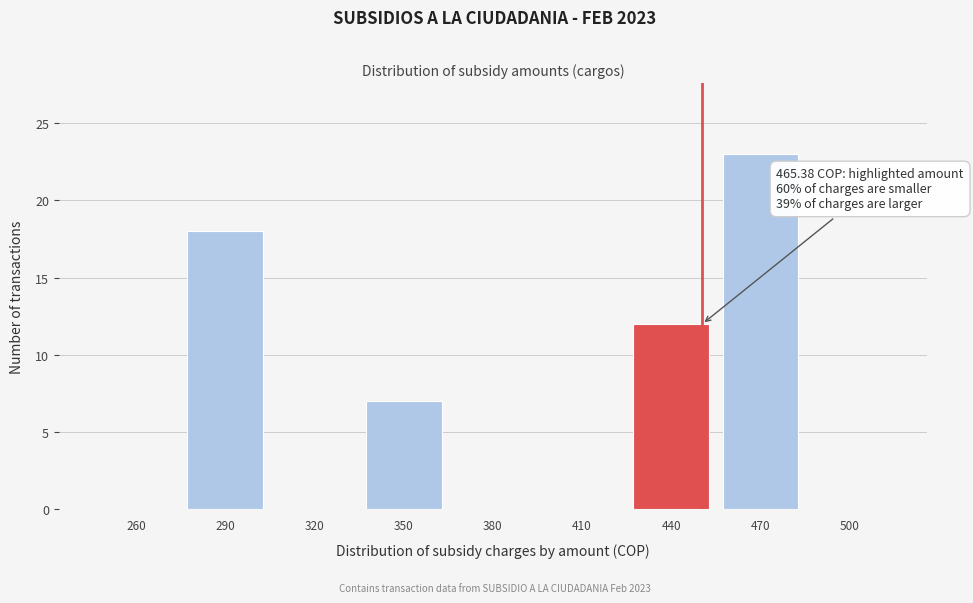

Reading left to right, transcribe all the data shown in this chart.

260=0	290=18	320=0	350=7	380=0	410=0	440=12	470=23	500=0